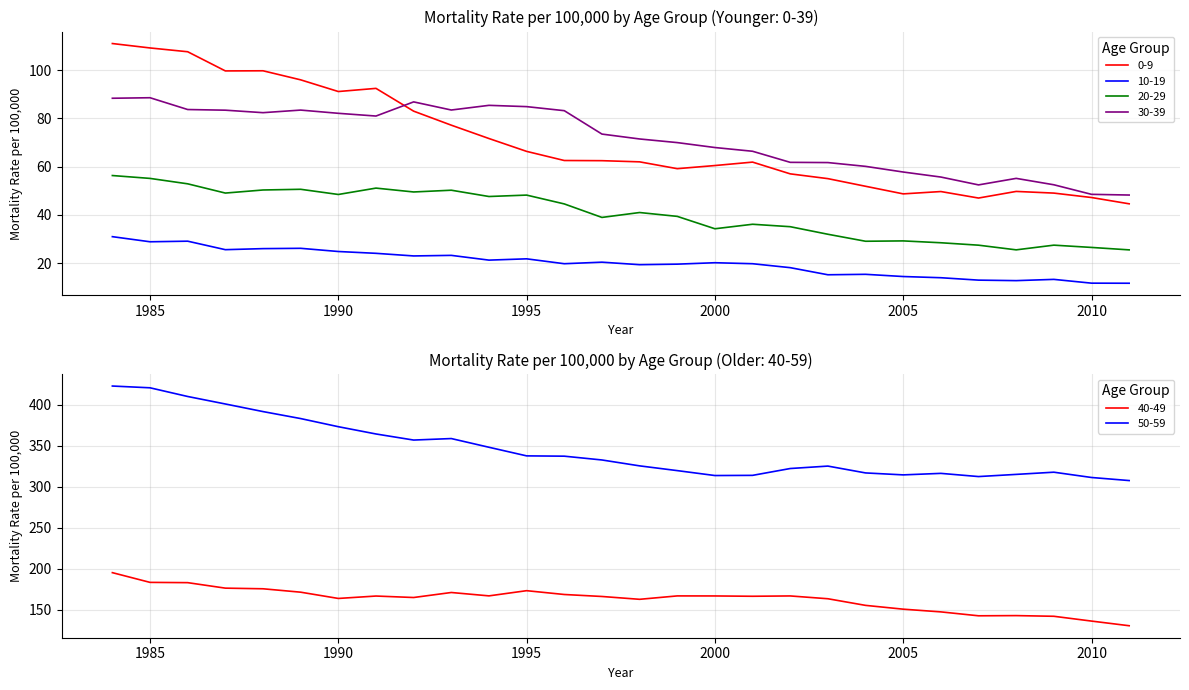

What is the average value of the 30-39 series?

71.4